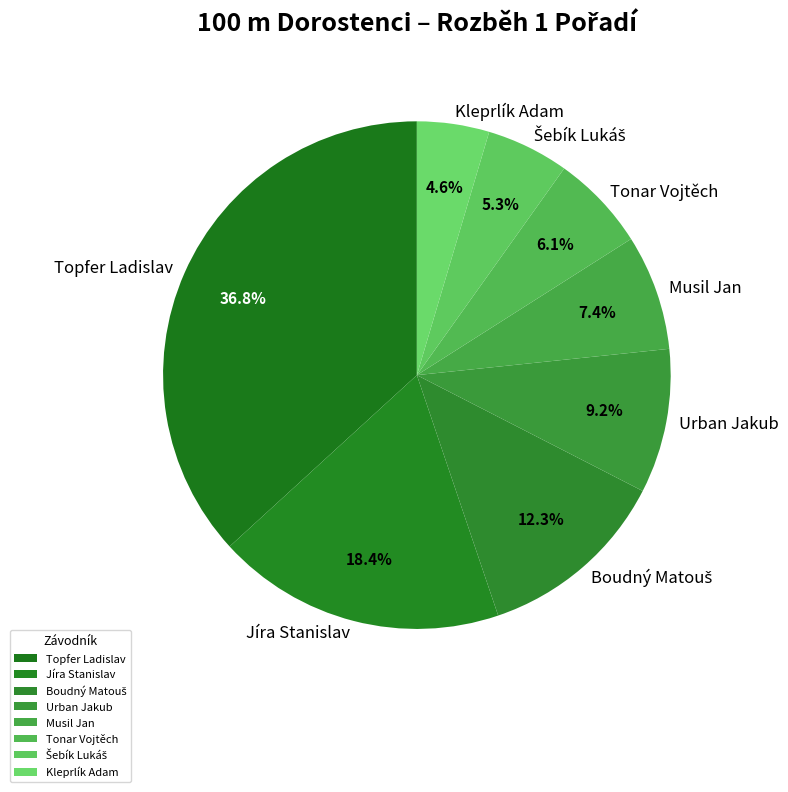

Which category has the biggest portion of the pie?

Topfer Ladislav